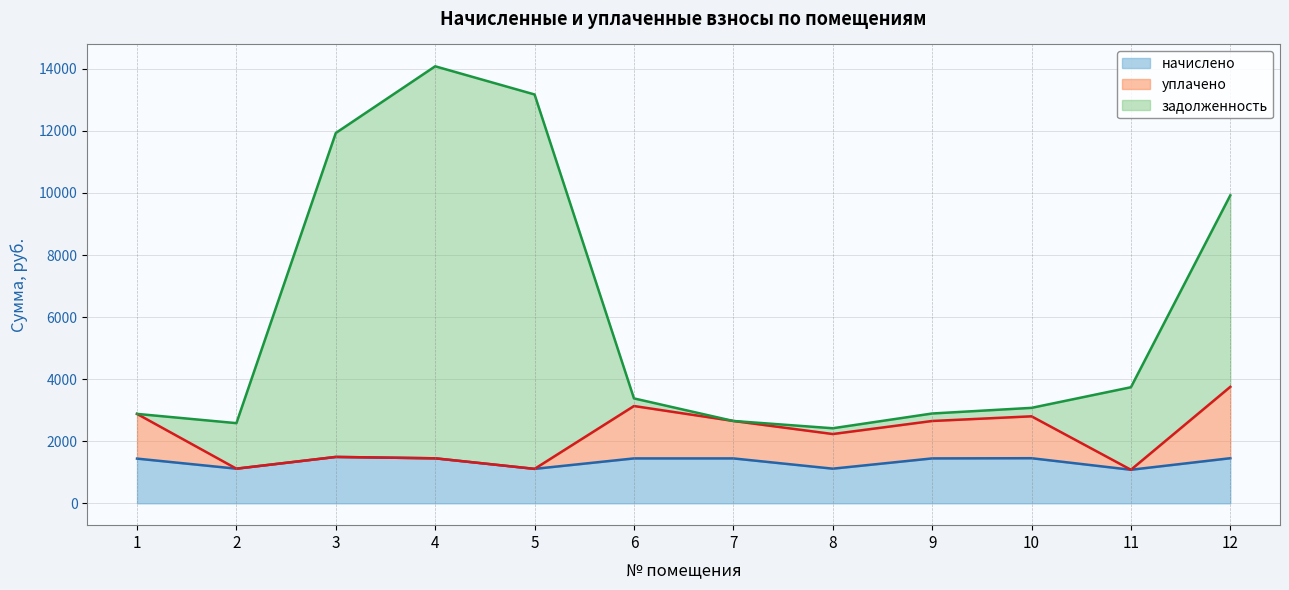

Is it true that задолженность equals 9922.7 at 12?

True